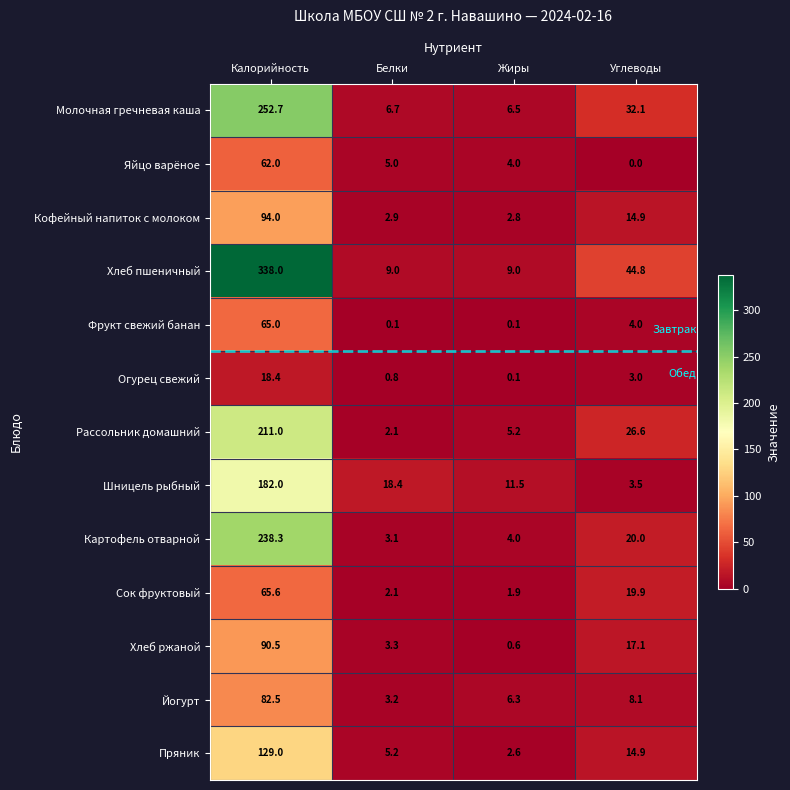

What is the greatest value displayed?

338.0